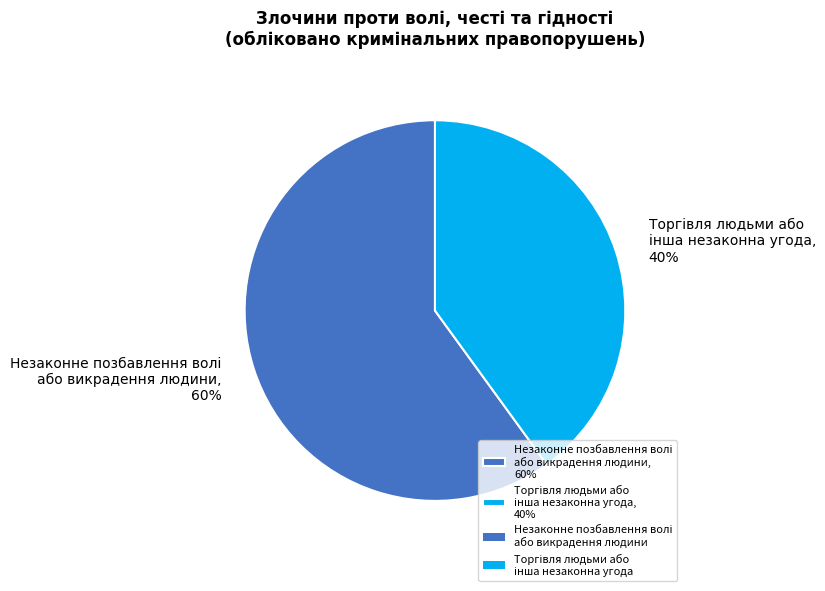

How many slices are in this pie chart?

2